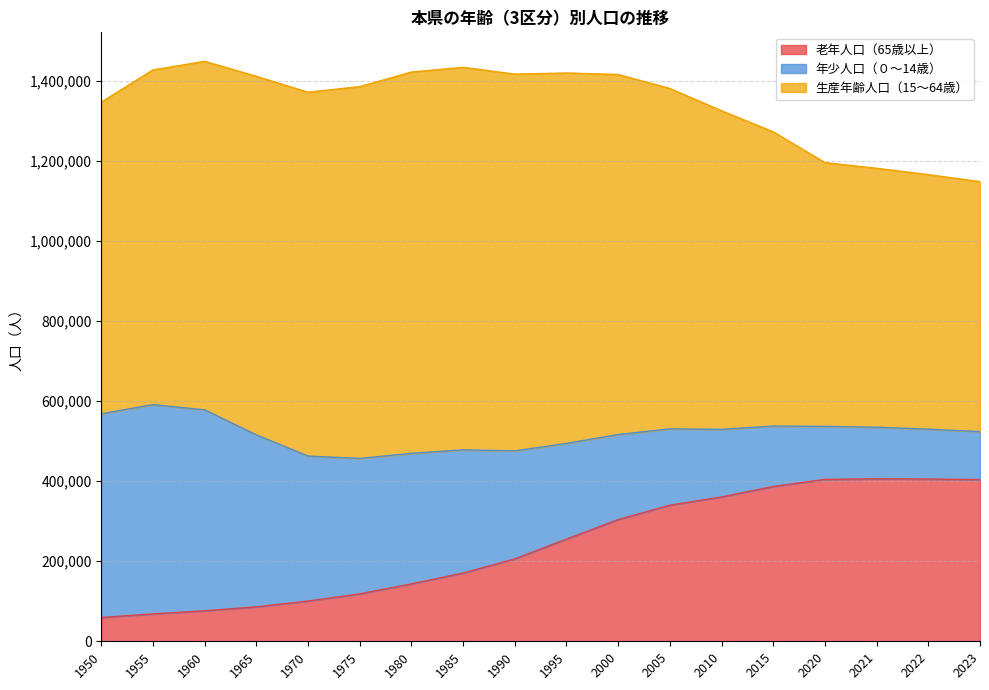

Does the chart display data point markers on the line(s)?

No